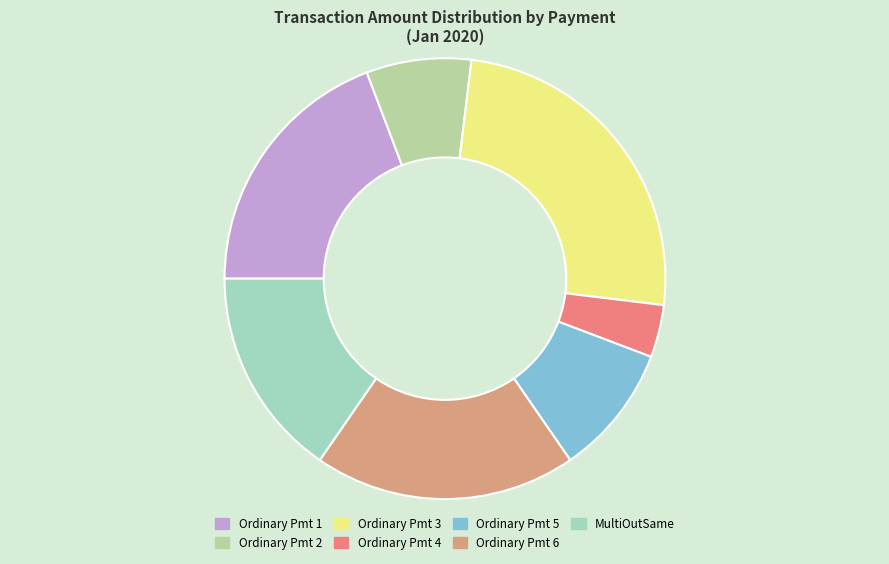

Is there any slice that represents more than half of the pie?

No